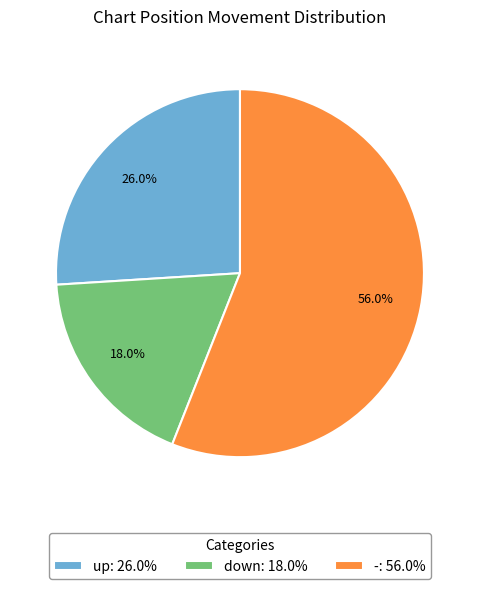

How many segments does this pie chart have?

3